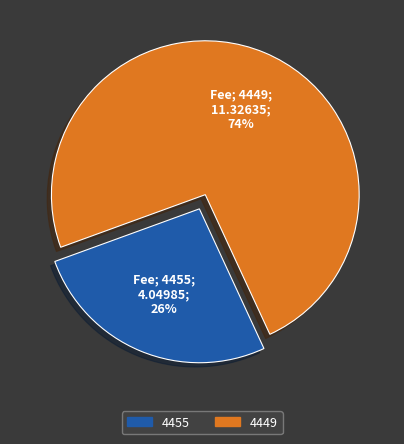

Between 4449 and 4455, which is larger?

4449